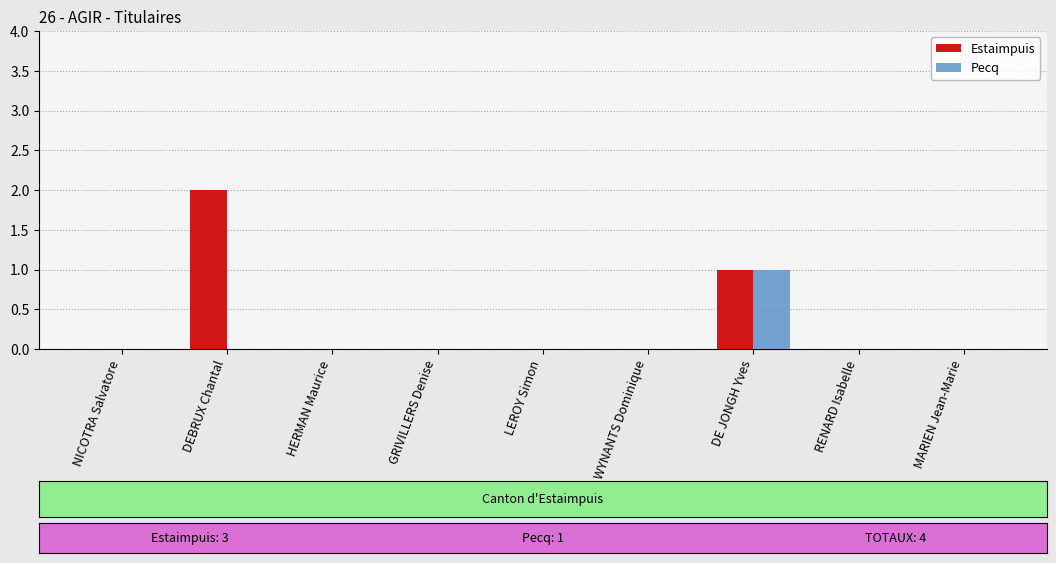

Reading right to left, transcribe all the data shown in this chart.

Estaimpuis: MARIEN Jean-Marie=0	RENARD Isabelle=0	DE JONGH Yves=1	WYNANTS Dominique=0	LEROY Simon=0	GRIVILLERS Denise=0	HERMAN Maurice=0	DEBRUX Chantal=2	NICOTRA Salvatore=0
Pecq: MARIEN Jean-Marie=0	RENARD Isabelle=0	DE JONGH Yves=1	WYNANTS Dominique=0	LEROY Simon=0	GRIVILLERS Denise=0	HERMAN Maurice=0	DEBRUX Chantal=0	NICOTRA Salvatore=0